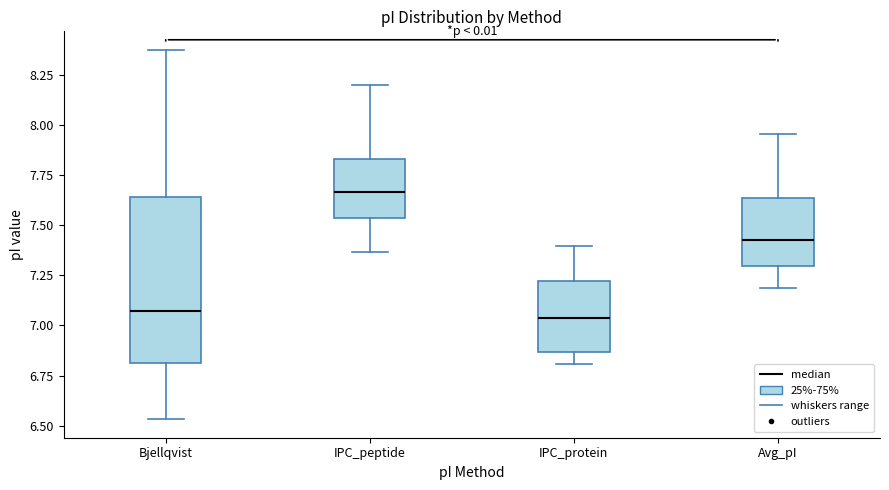

Which box is the tallest, from its lower edge to its upper edge?

Bjellqvist